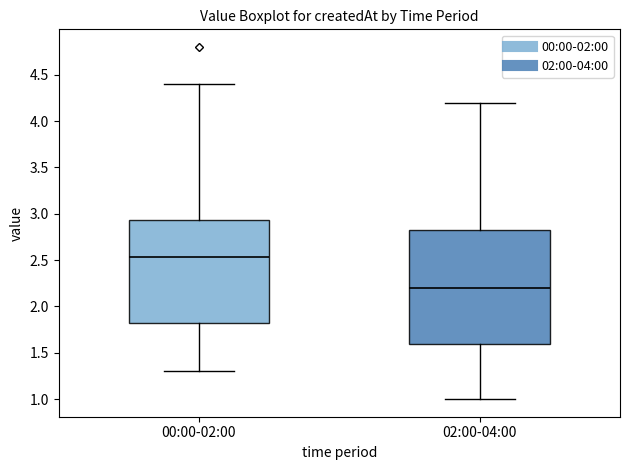

Where does the median line of the box for 00:00-02:00 sit on the y-axis? The values are not printed on the chart, so give them approximately, as read against the axis.

2.55